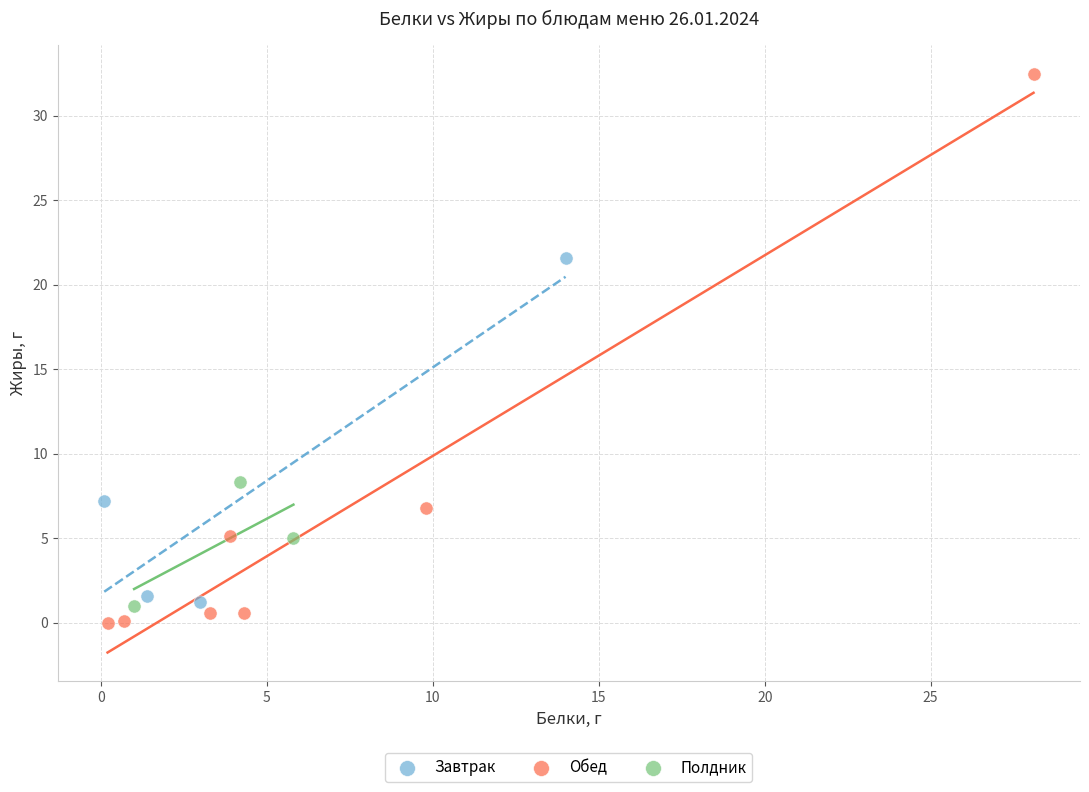

What are all the series names shown in the legend?

Завтрак, Обед, Полдник